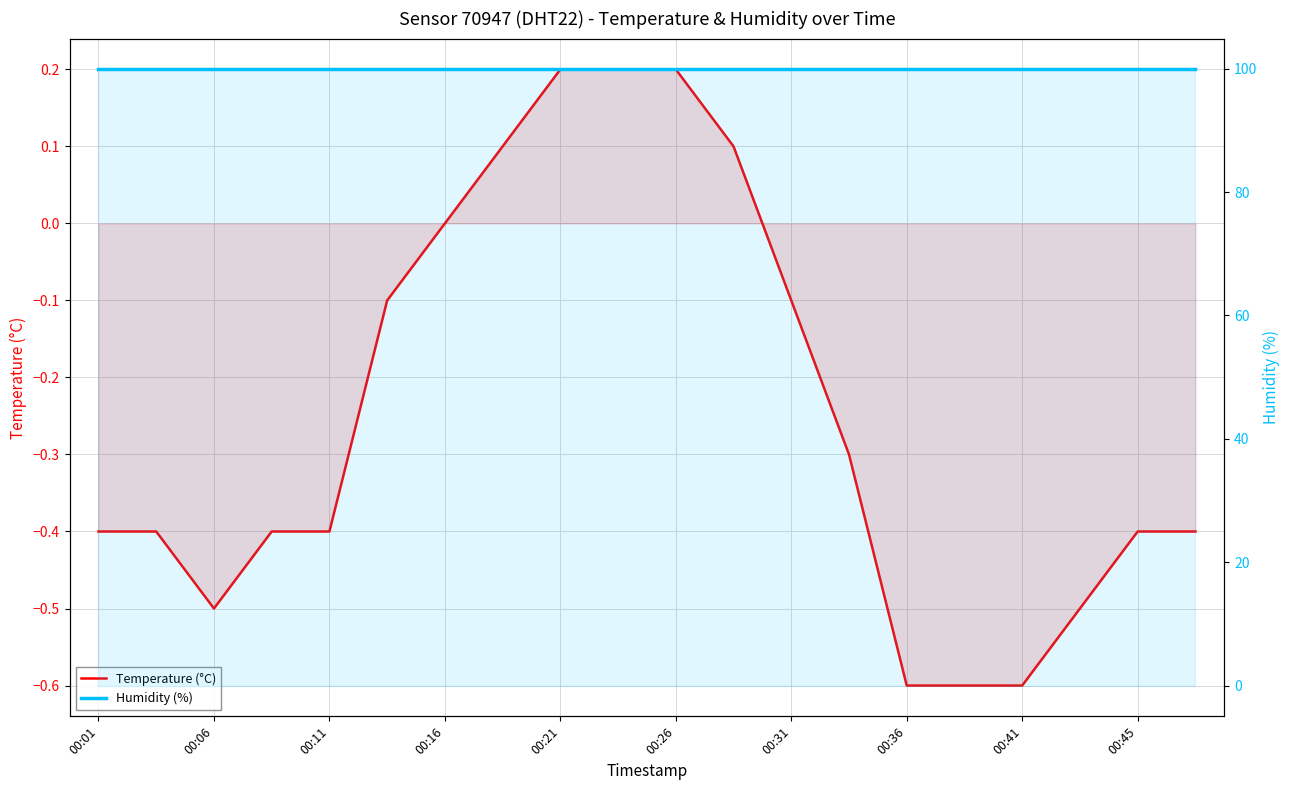

The value of Humidity (%) at 00:06 is 99.9. True or false?

True